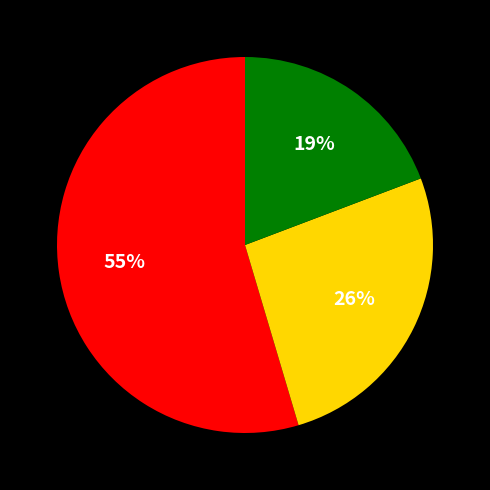

To the nearest percent, what is the average slice percentage?

33%